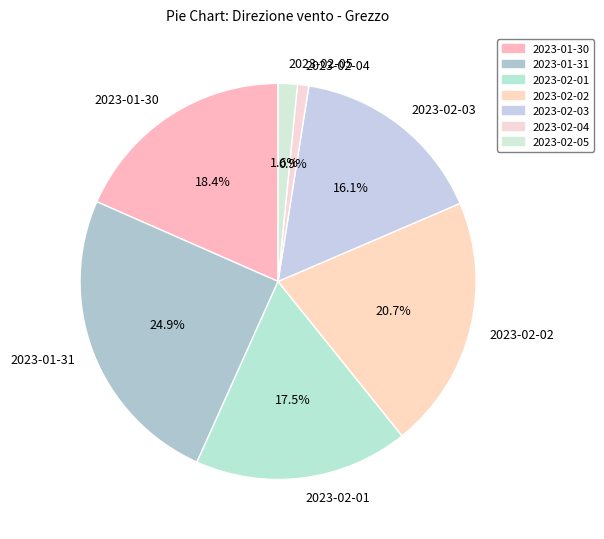

Is there any slice that represents more than half of the pie?

No